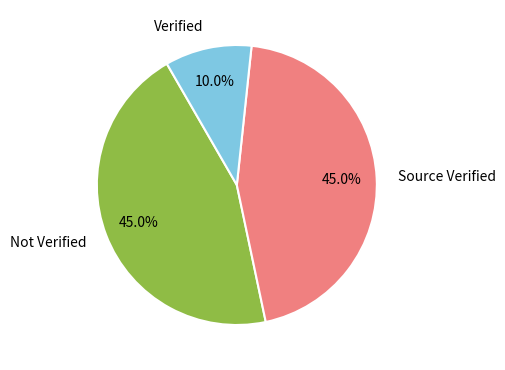

Approximately how many times larger is the value at Source Verified compared to Verified?

4.5